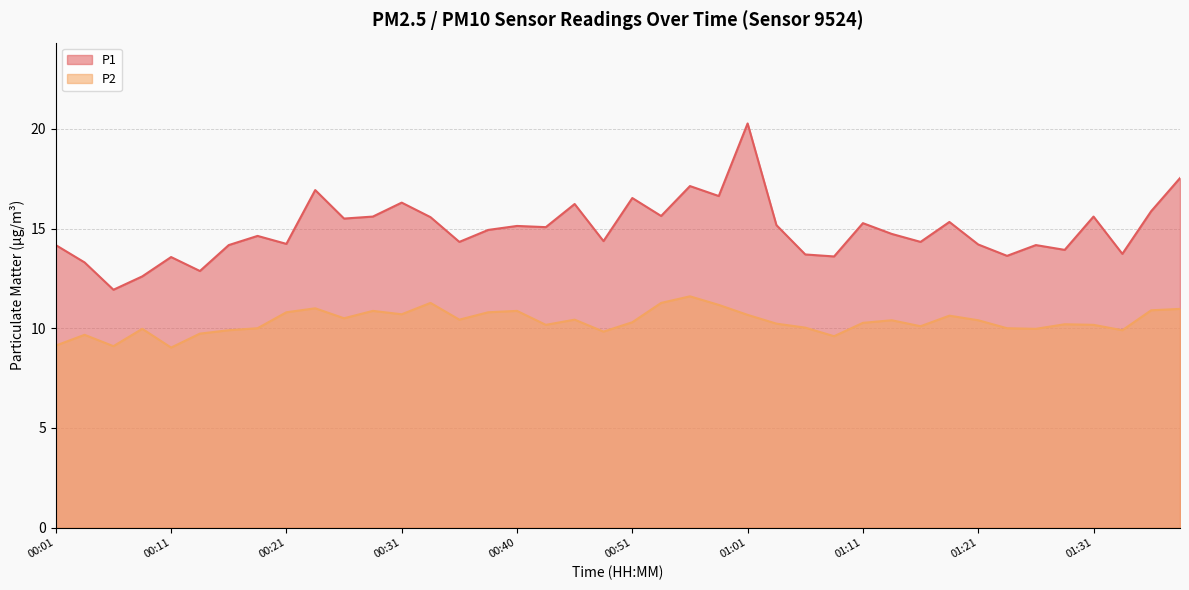

What is the difference between the maximum and minimum values in the P2 series?

2.6